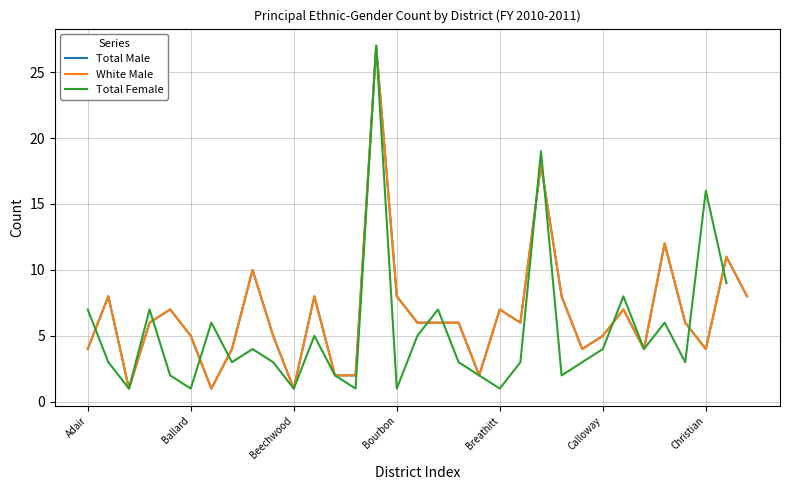

How many values in the Total Female series are below 3?

10